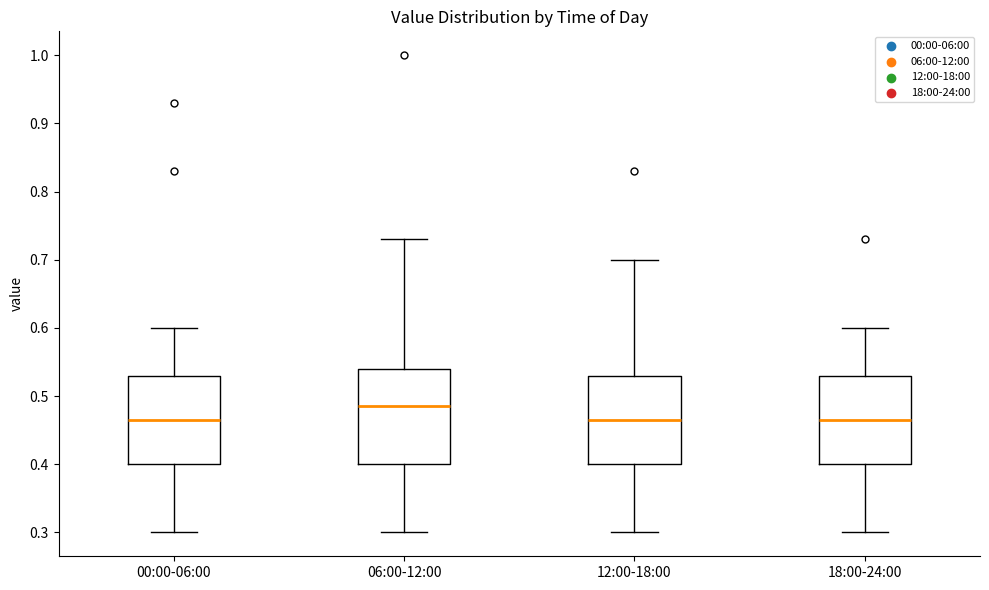

Comparing the boxes themselves (not the whiskers), which one is the tallest?

06:00-12:00